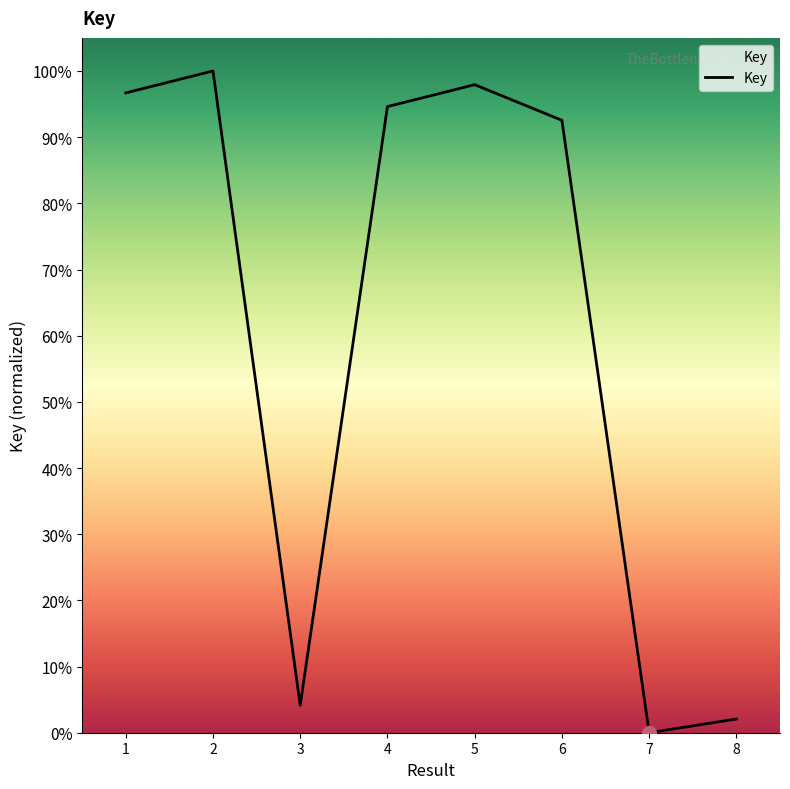

Reading left to right, what are all the values shown in this chart?

1=96.7	2=100.0	3=4.1	4=94.6	5=97.9	6=92.5	7=0.0	8=2.1